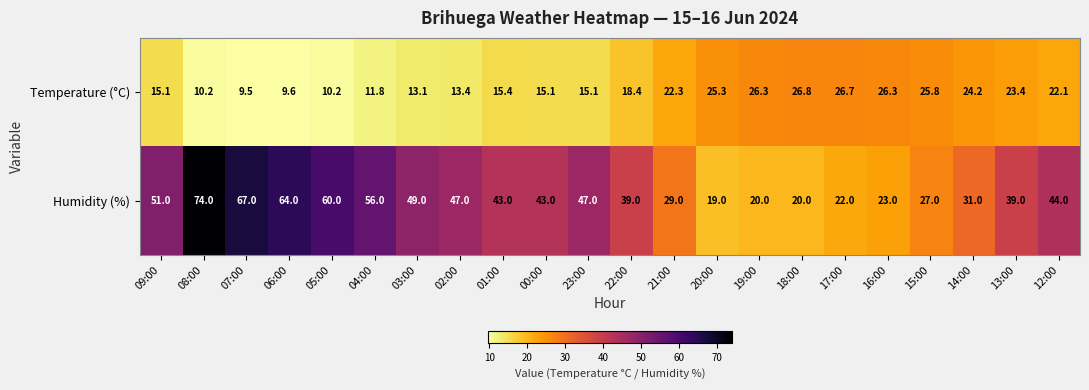

Which series has the largest total across all categories?

Humidity (%)